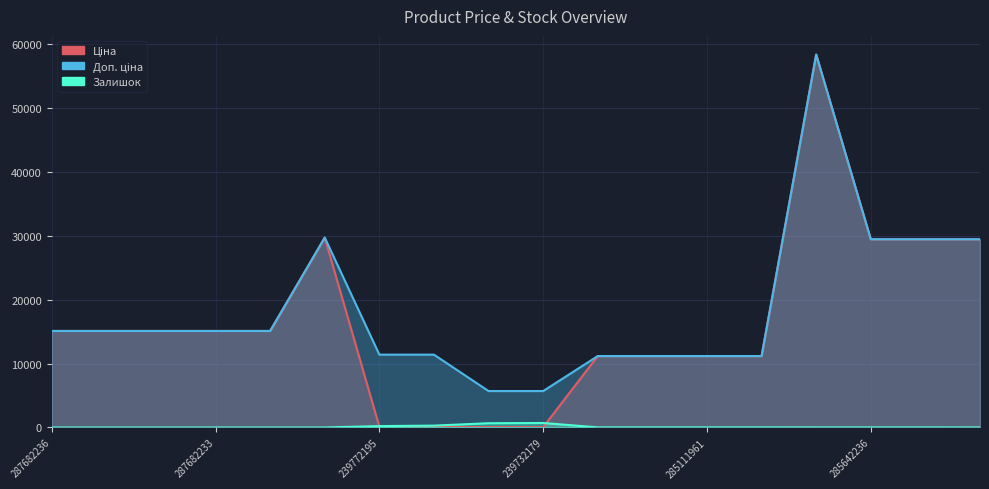

What is the difference between the maximum and minimum values in the Ціна series?

58369.5